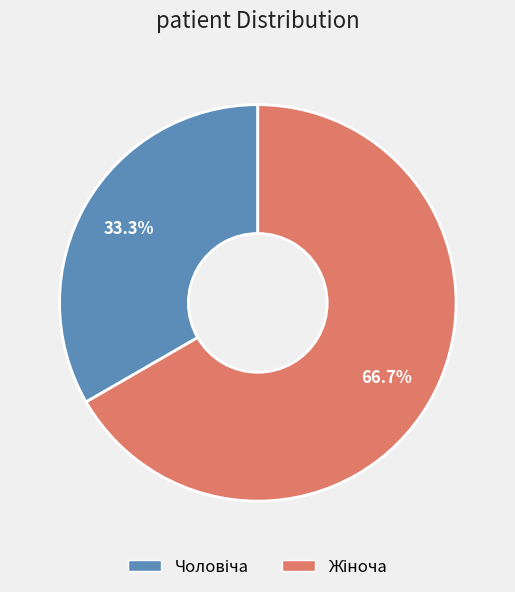

To the nearest percent, what is the average slice percentage?

50%